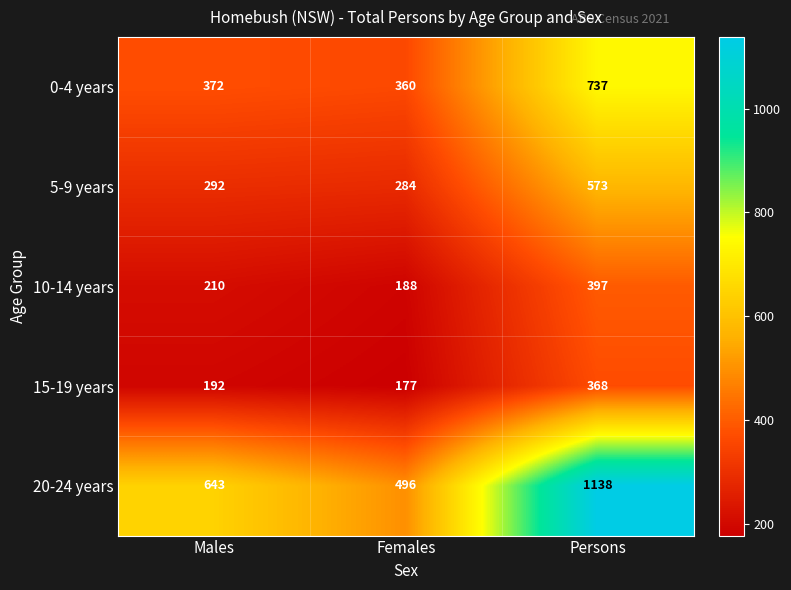

Count the number of categories in the chart.

3